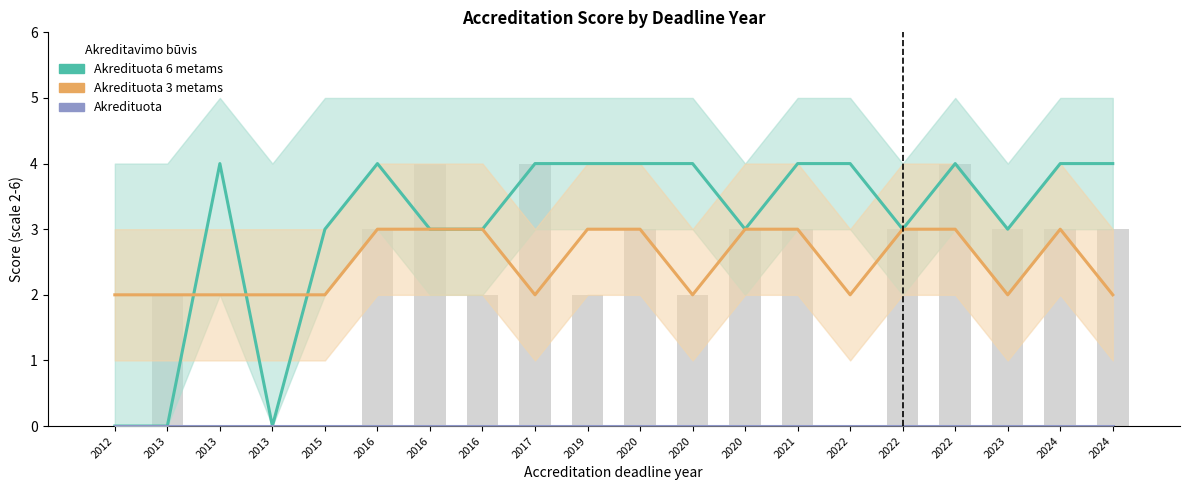

At which category does the chart reach its peak across all series?

2013